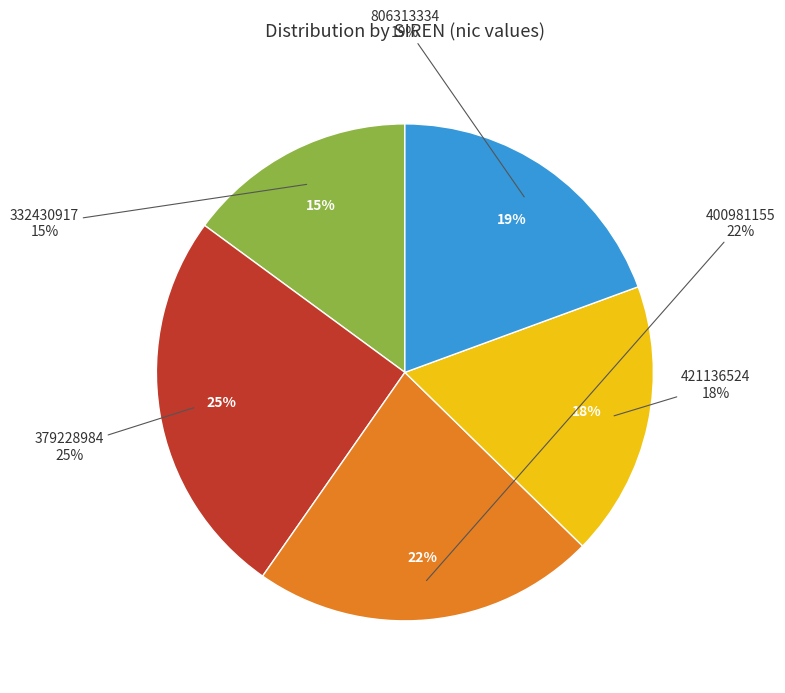

Which slice is the largest?

379228984